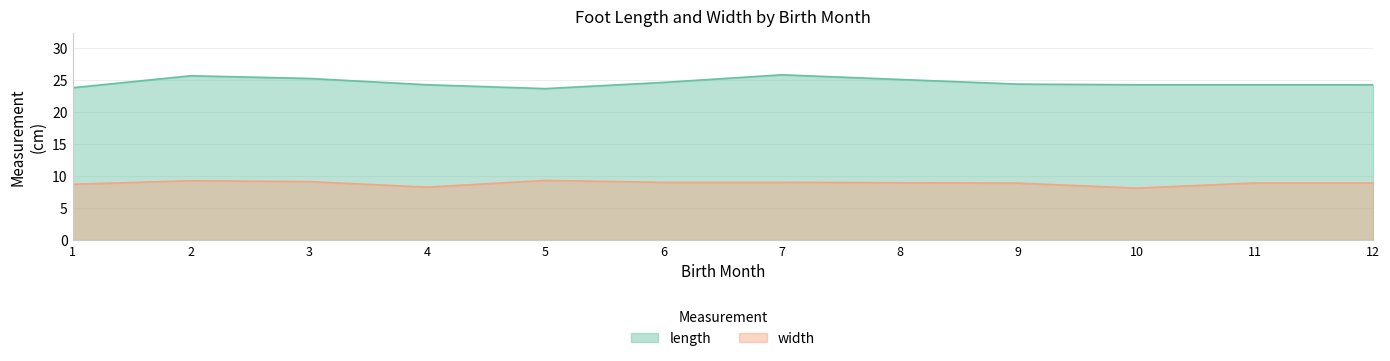

True or false: width and length intersect in this chart.

False